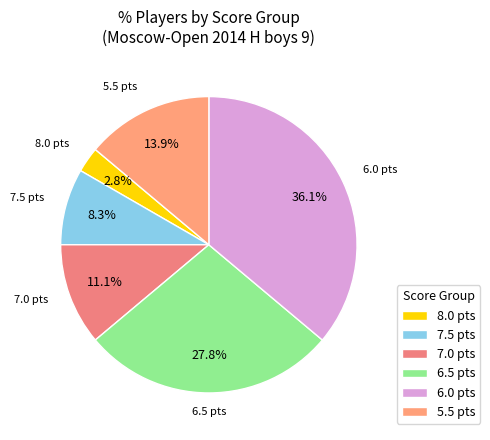

Is it true that 6.0 is 20% of the pie?

False